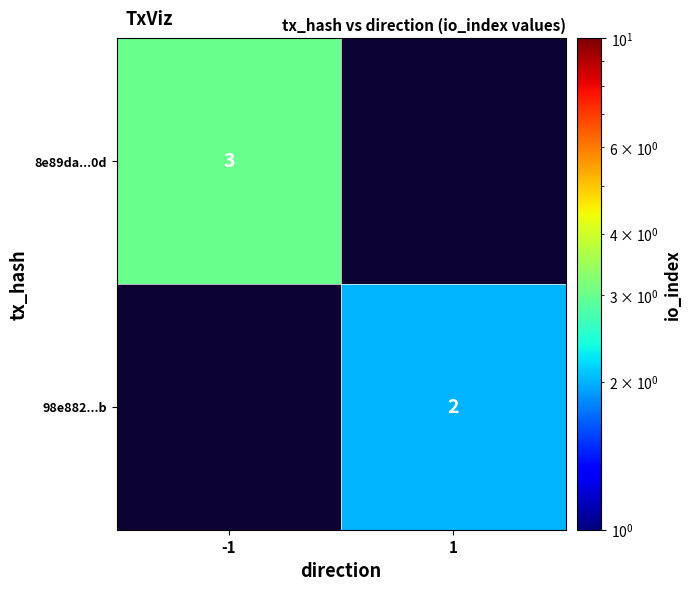

Is it true that 8e89da...0d equals 5.0 at -1?

False